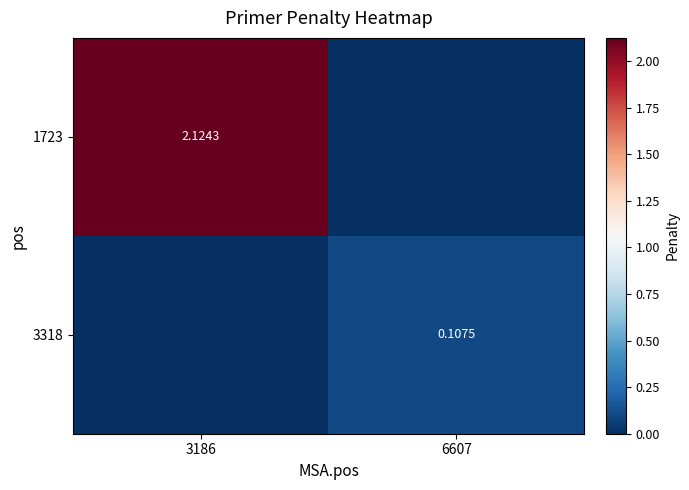

Is the value of 1723 at 3186 greater than the value of 3318 at 6607?

Yes